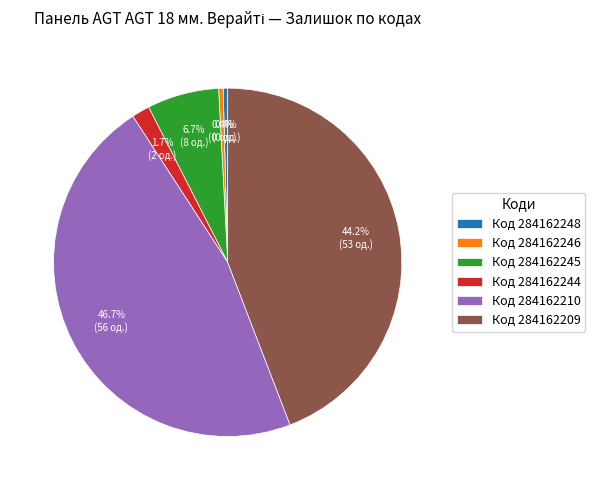

Is there a majority slice in this chart?

No